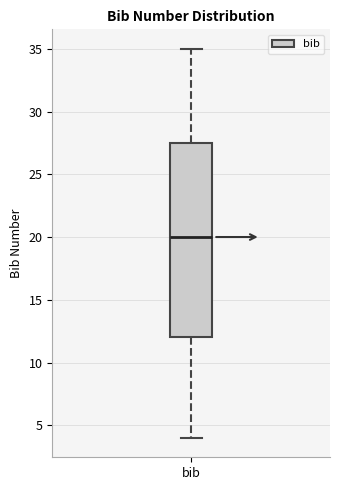

Where does the lower whisker of the box for bib end on the y-axis? The values are not printed on the chart, so give them approximately, as read against the axis.

4.0